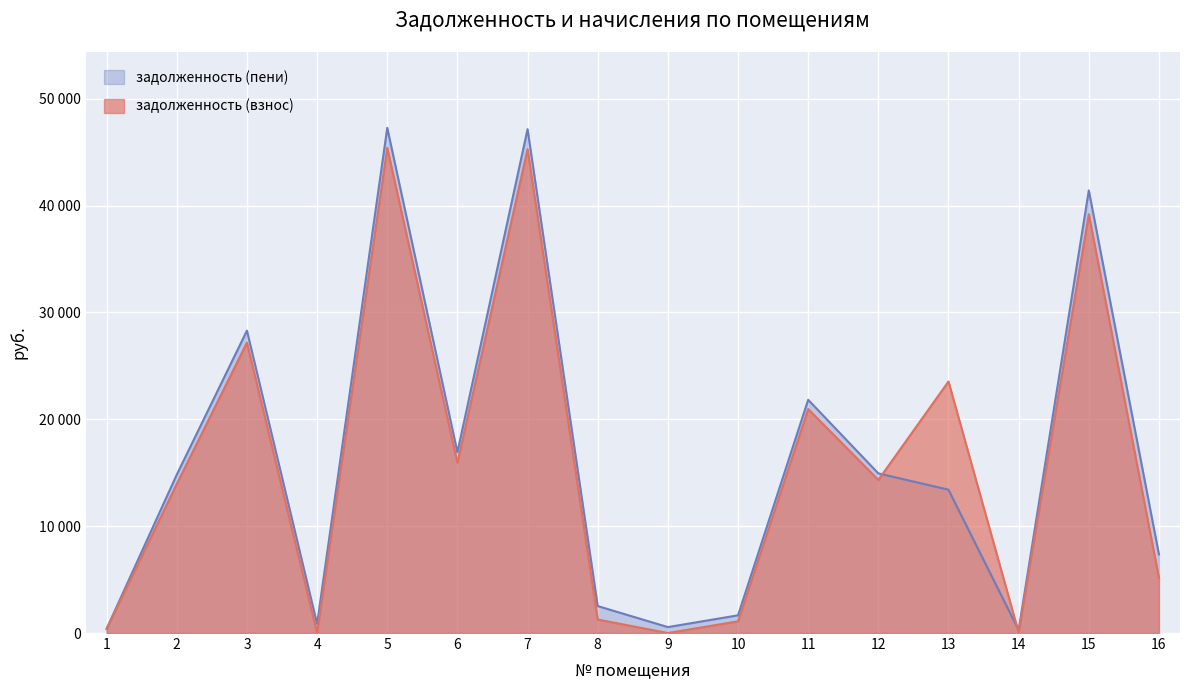

How many values in the задолженность (пени) series exceed 14822?

8